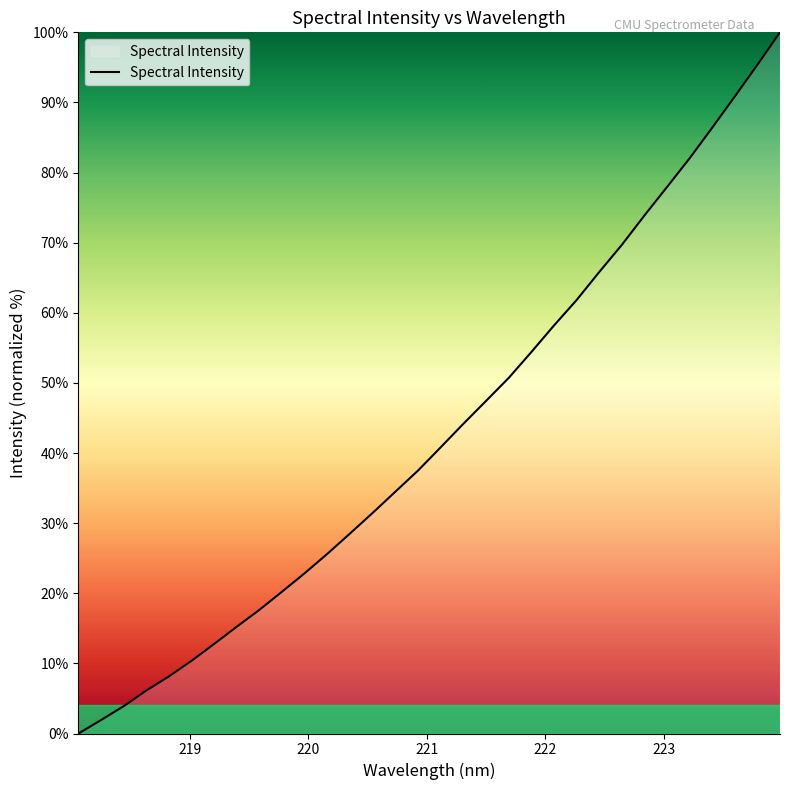

What is the difference between the maximum and minimum values?

100.0